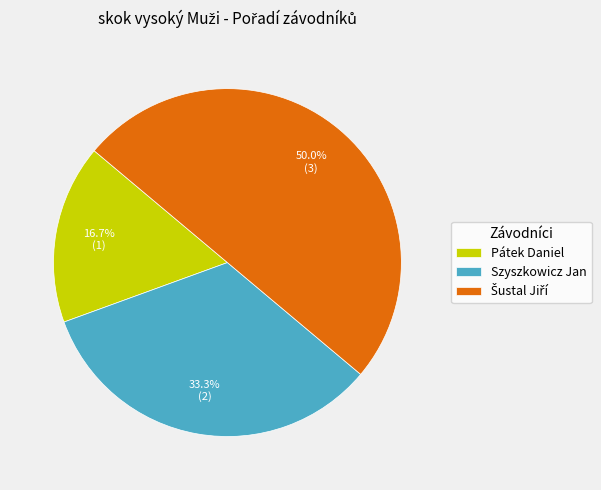

What percentage is NOT represented by Pátek Daniel?

83.3%